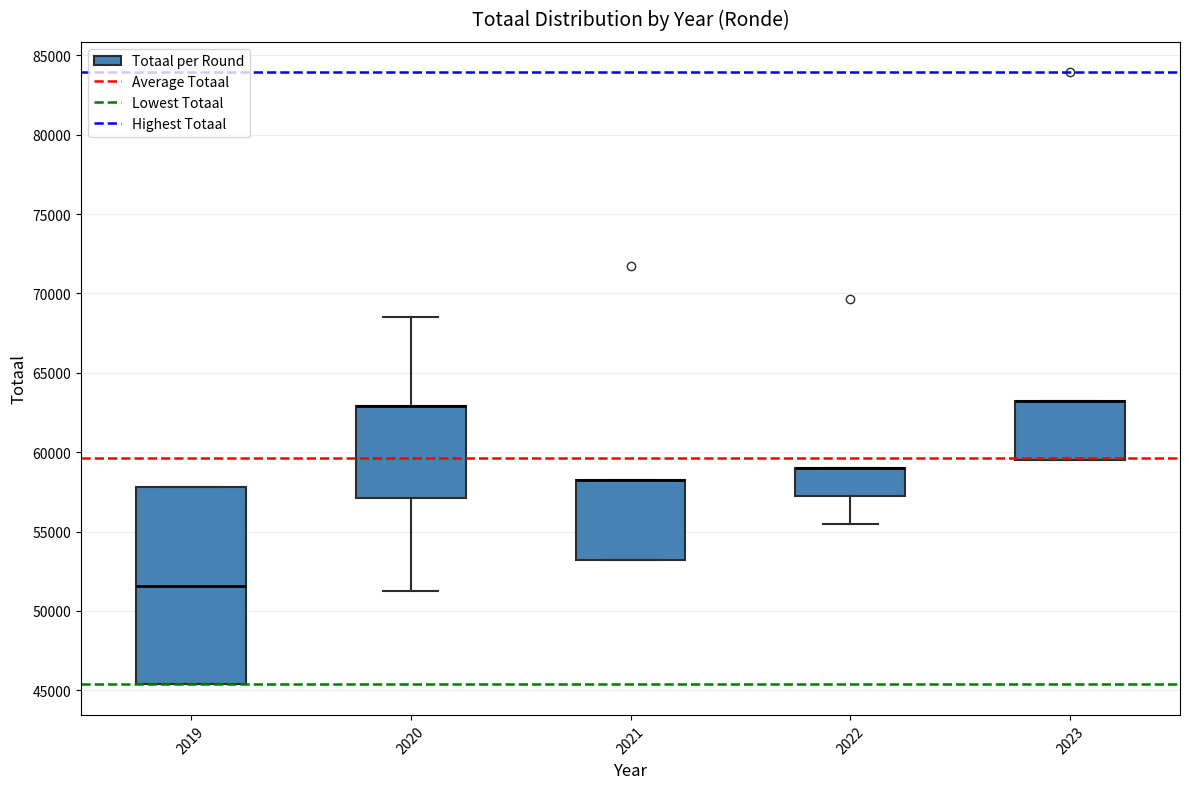

Where does the lower whisker of the box at x = 2022 end on the y-axis? The values are not printed on the chart, so give them approximately, as read against the axis.

55500